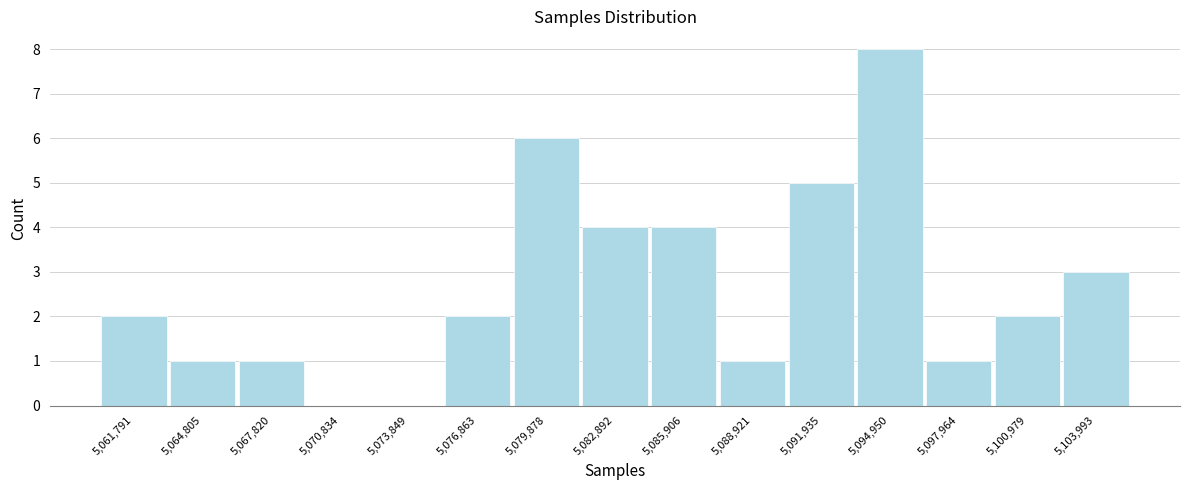

Which range on the x-axis has the tallest bar?

5093500 to 5096500